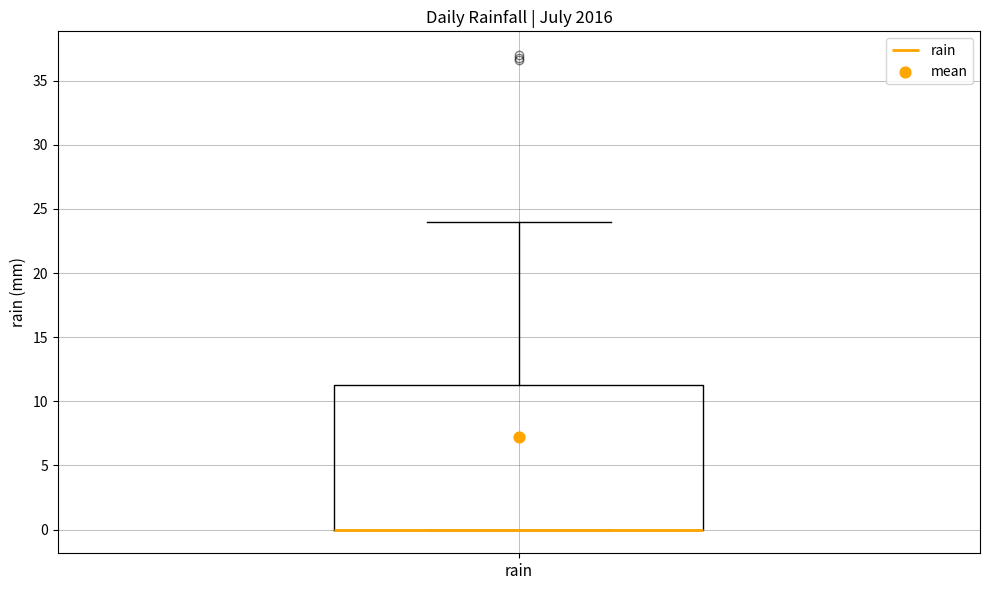

Read this box plot against the y-axis: the position of the median line, the range covered by the box, and the ends of both whiskers. The values are not printed on the chart, so give them approximately, as read against the axis.

median 0.0 (drawn on the box's lower edge), box 0.0 to 11.5, whiskers 0.0 to 24.0